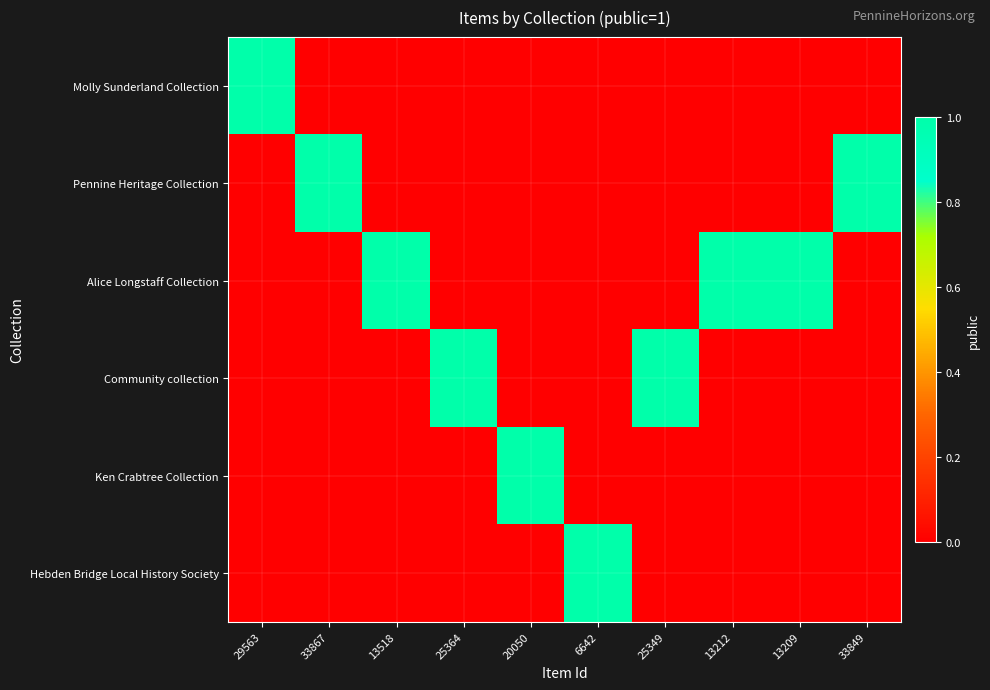

At which category is the sum across all series the highest?

29563